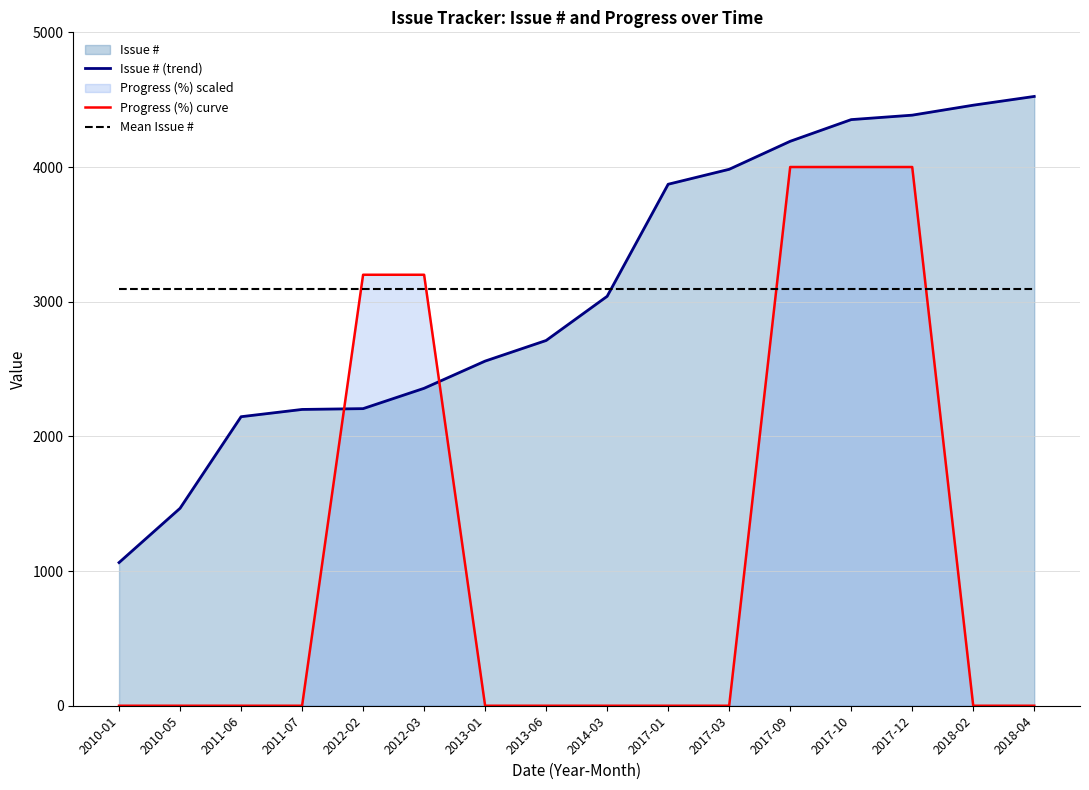

At which label is Issue # (trend) closest to 2793?

2013-06